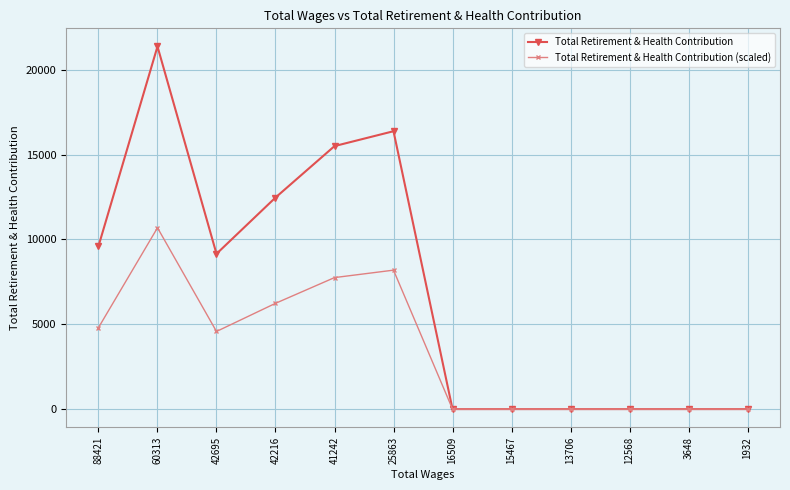

At which label does Total Retirement & Health Contribution first exceed 9152?

88421